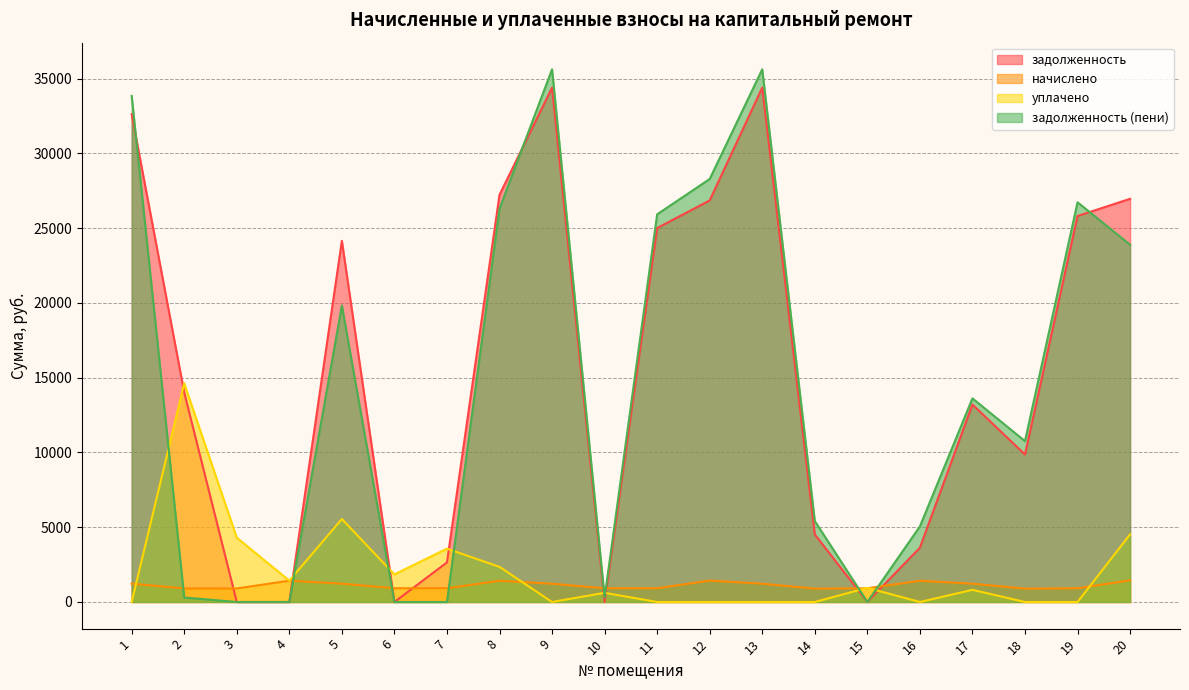

Reading left to right, list all the values displayed in this chart.

задолженность: 32623.2	14017.2	0.0	0.0	24153.1	0.0	2647.7	27234.6	34403.3	0.0	25009.2	26857.3	34403.3	4519.6	0.0	3631.2	13207.6	9864.7	25815.0	26964.4
начислено: 1225.4	907.5	905.8	1426.1	1225.4	921.8	920.0	1420.8	1223.7	918.2	918.2	1433.2	1223.7	895.1	918.2	1422.6	1223.7	895.1	918.2	1449.2
уплачено: 0.0	14623.0	4300.2	1428.0	5550.0	1844.0	3568.0	2350.0	0.0	614.0	0.0	0.0	0.0	0.0	945.0	0.0	813.0	0.0	0.0	4520.0
задолженность (пени): 33848.7	301.8	0.0	0.0	19828.5	0.0	0.0	26305.4	35626.9	299.6	25927.4	28290.5	35626.9	5414.8	0.0	5053.8	13618.3	10759.8	26733.2	23893.7